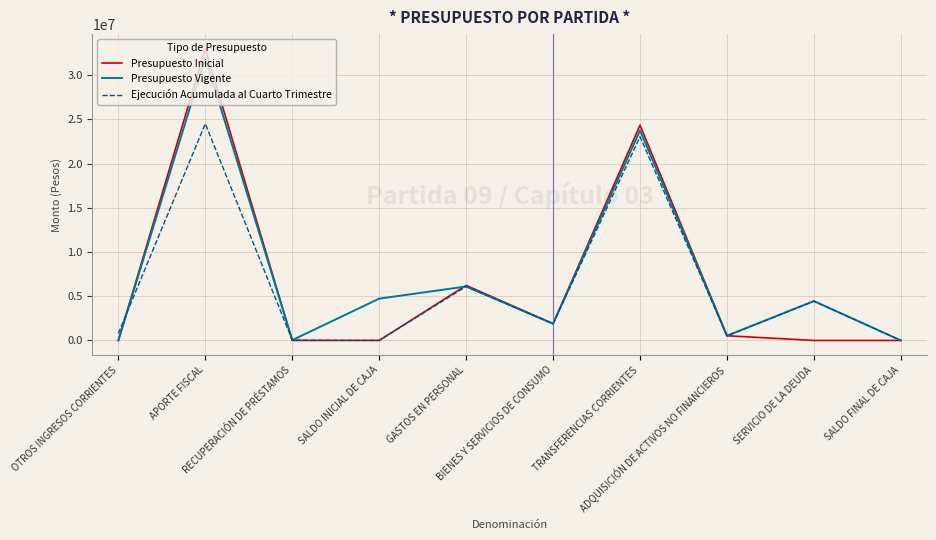

What is the sum of the Presupuesto Vigente values at SALDO INICIAL DE CAJA and SALDO FINAL DE CAJA?

4729944